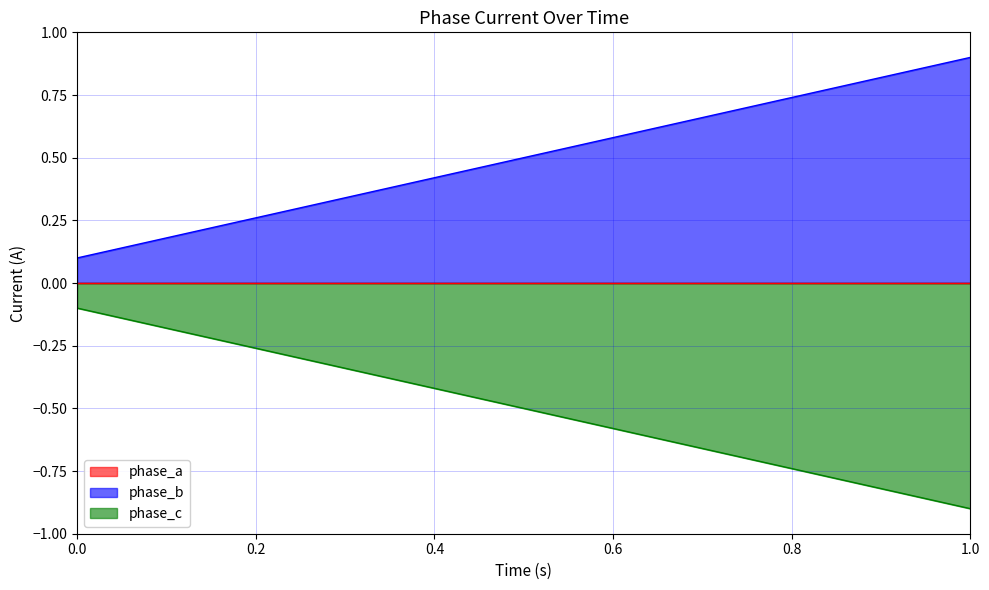

Which category has the lowest value across all series?

1.0